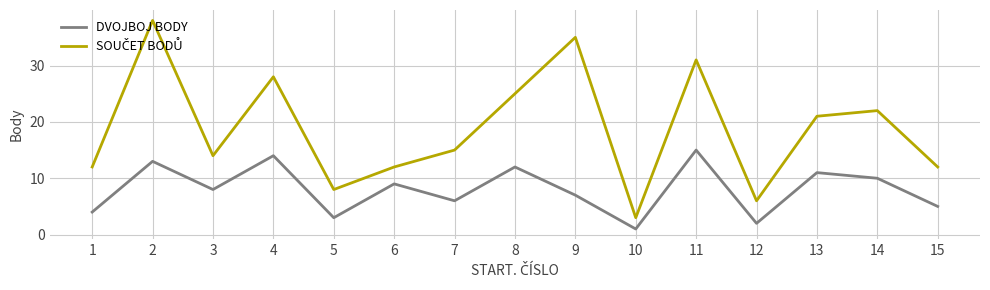

What is the maximum value shown in the chart?

38